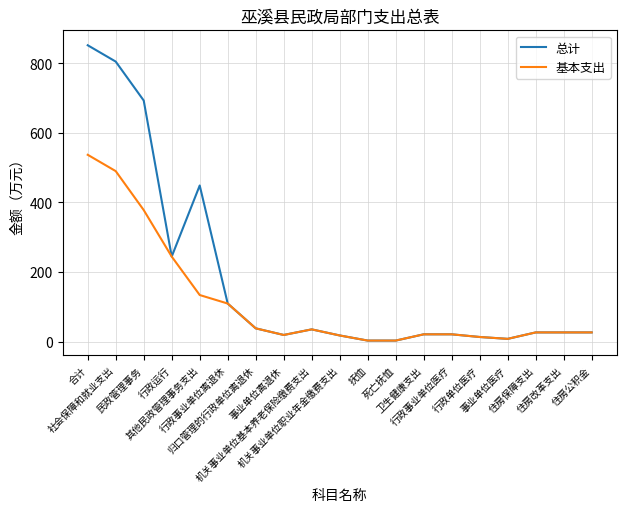

What is the highest value of the 总计 series?

852.0